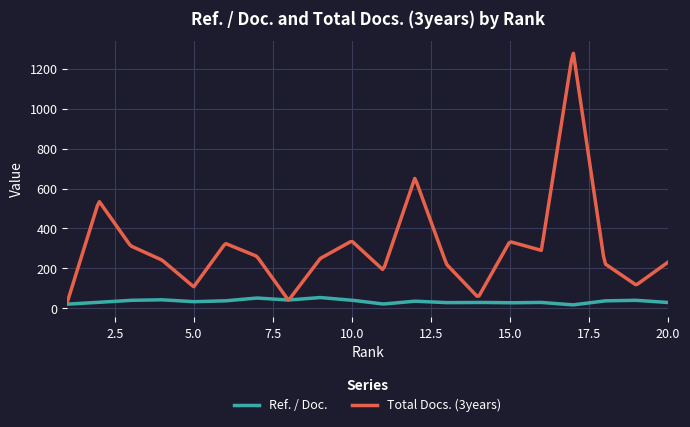

Which series has the widest spread of values?

Total Docs. (3years)